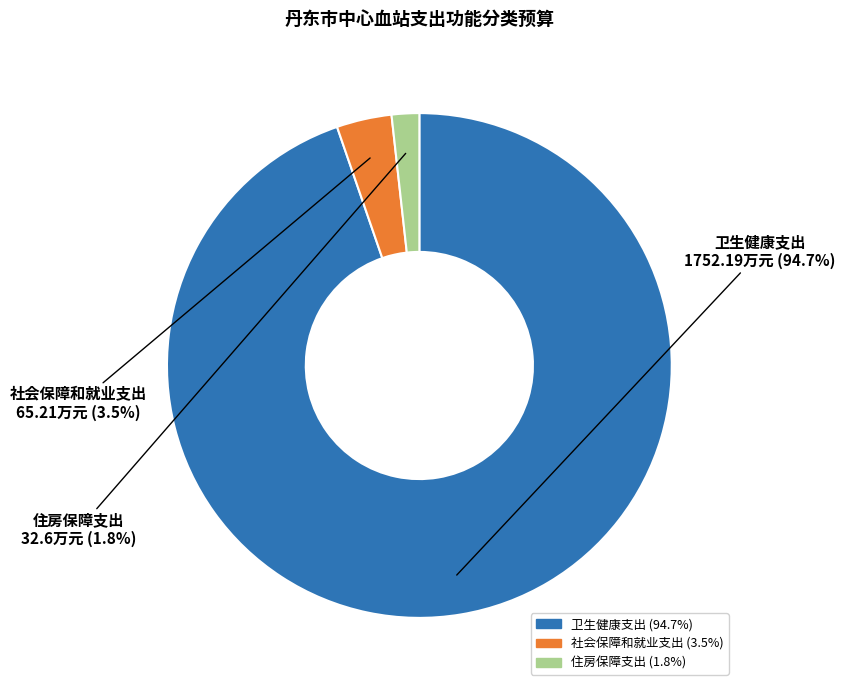

Between 卫生健康支出 and 社会保障和就业支出, which is larger?

卫生健康支出